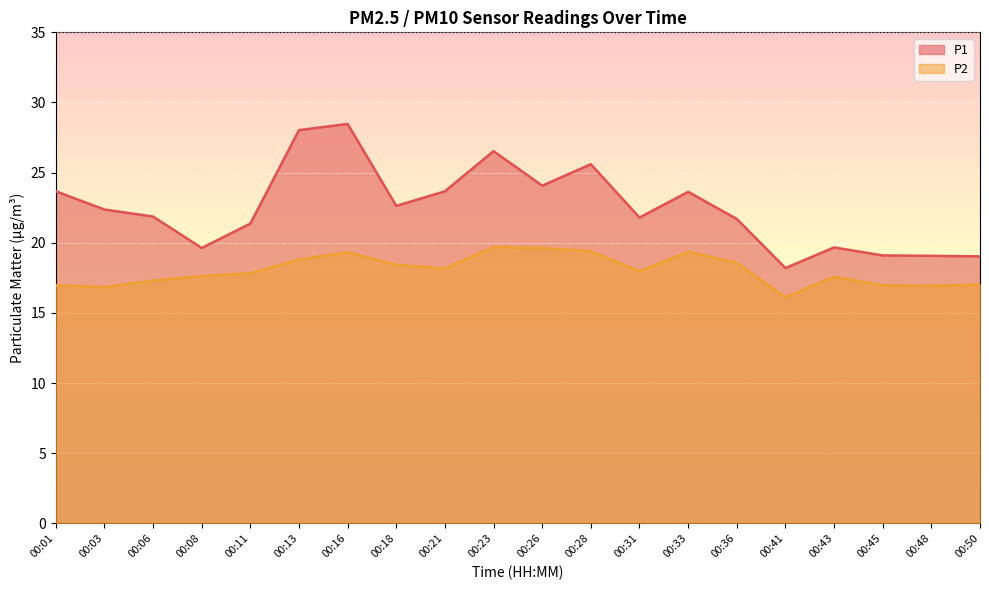

Rank the series by their maximum value, from lowest to highest.

P2, P1